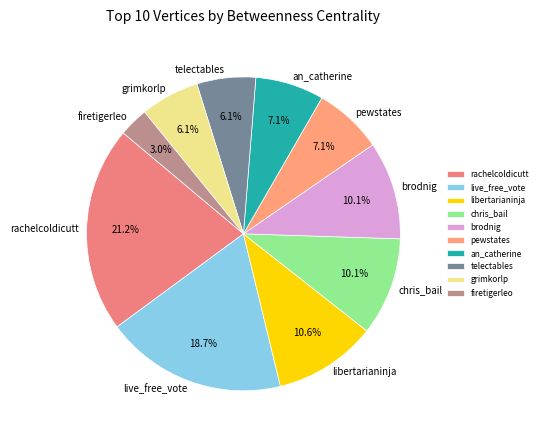

Which category has the smallest portion of the pie?

firetigerleo